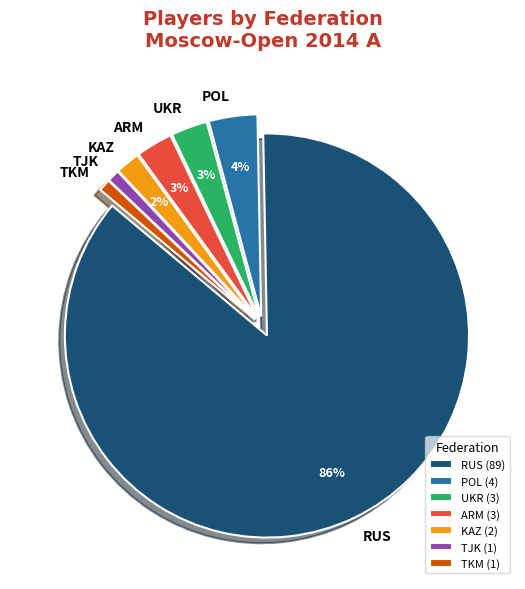

Is it true that KAZ is 2% of the pie?

True